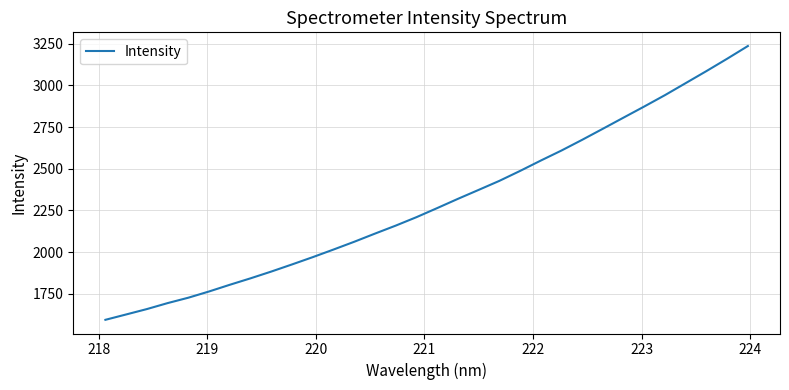

What is the difference between the maximum and minimum values?

1642.8